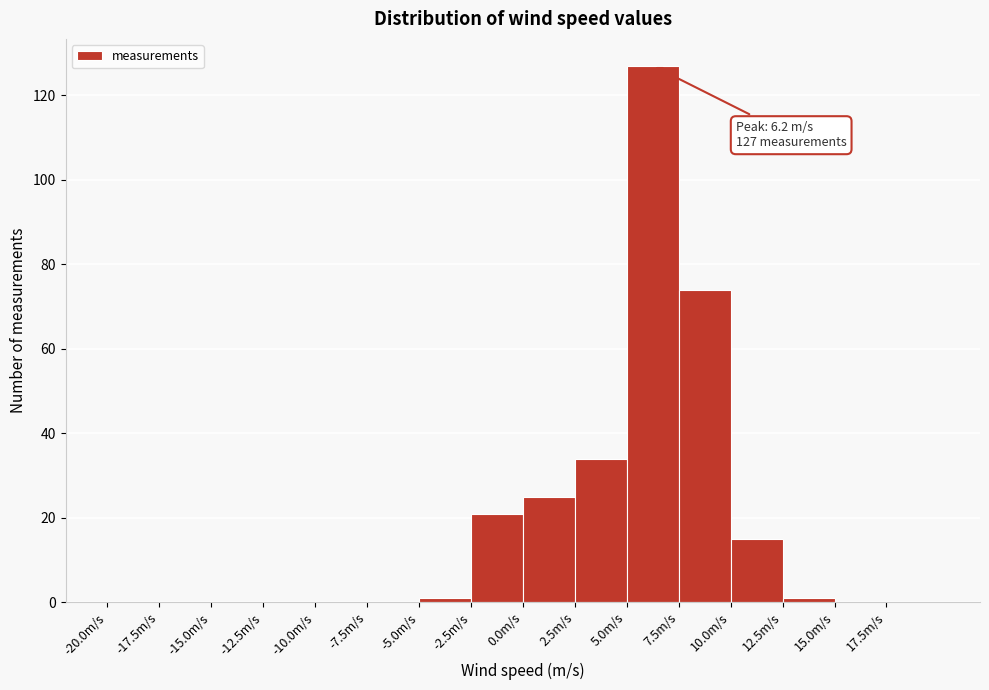

Which range on the x-axis has the tallest bar?

5.0 to 7.5